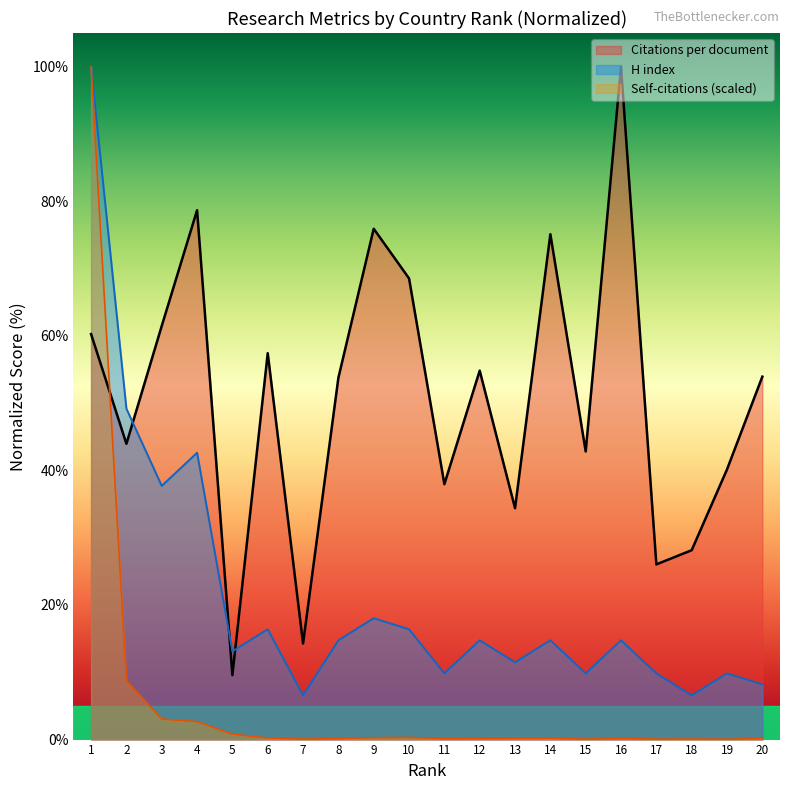

What is the sum of the H index values at 9 and 10?

34.4